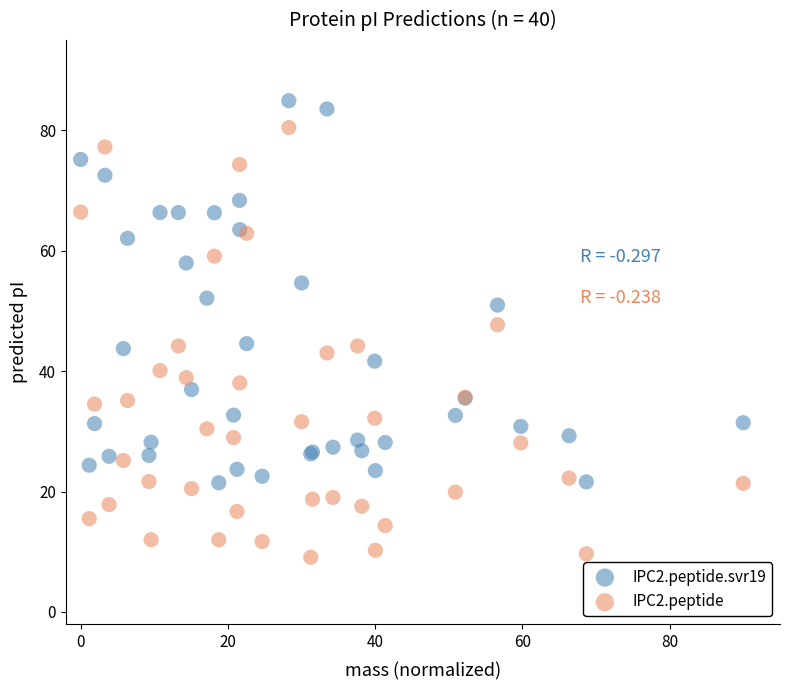

Which series has the largest Y range (max minus min)?

IPC2.peptide